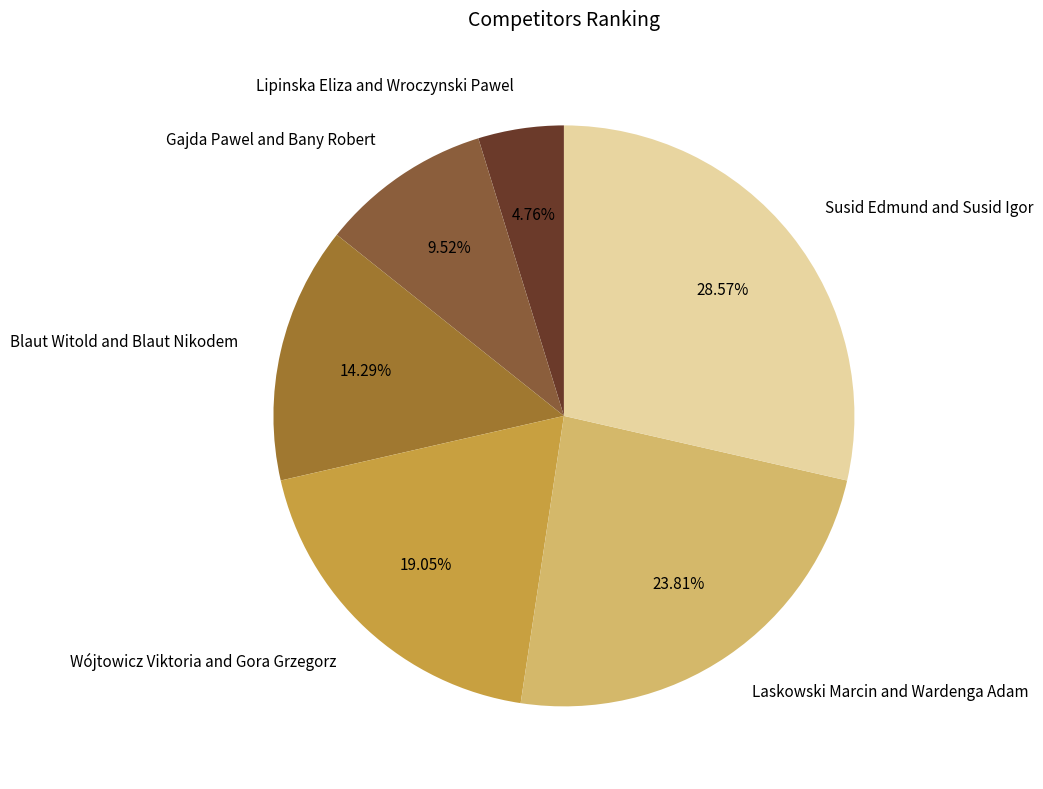

To the nearest percent, what is the difference between the Wójtowicz Viktoria and Gora Grzegorz and Laskowski Marcin and Wardenga Adam slice percentages?

5%